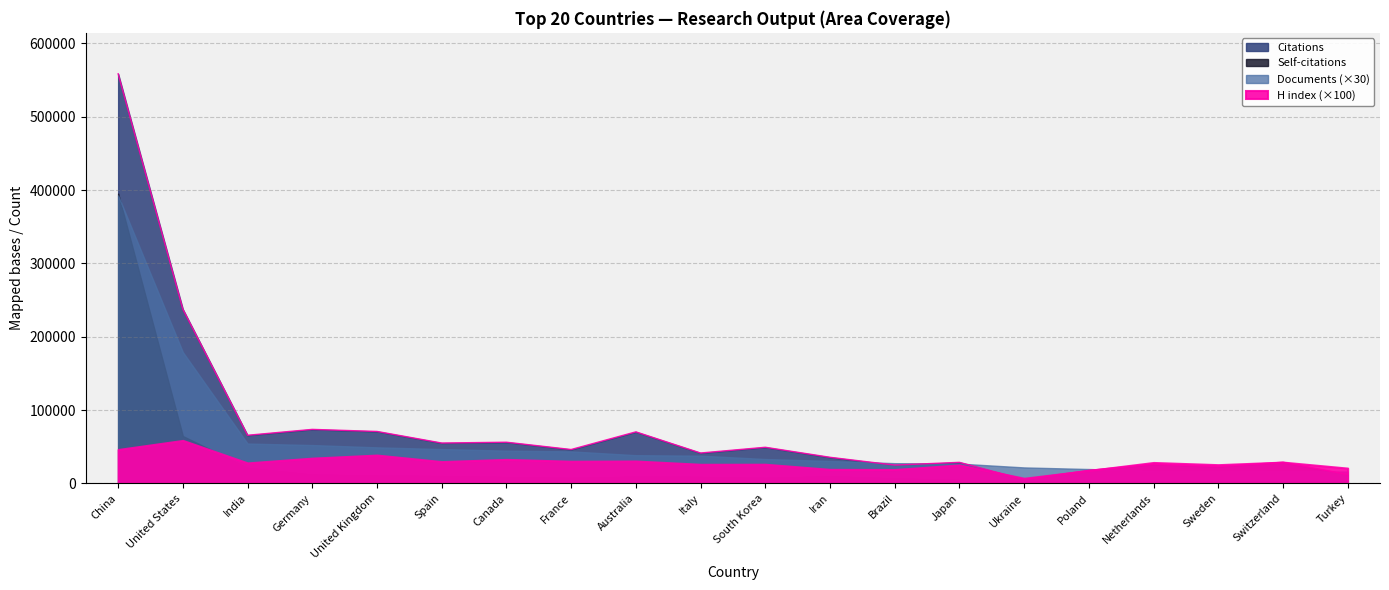

What position from the right is Switzerland?

2